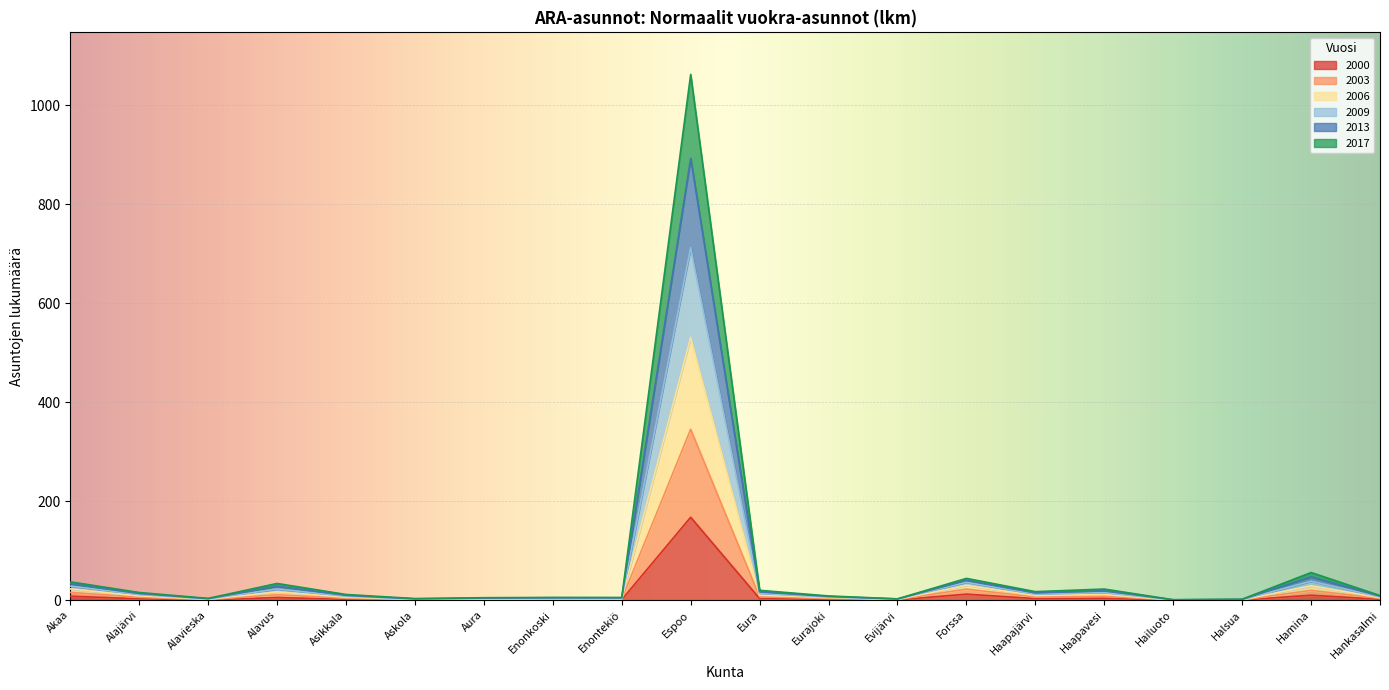

List the series in order of their overall mean, highest first.

2006, 2009, 2013, 2003, 2017, 2000